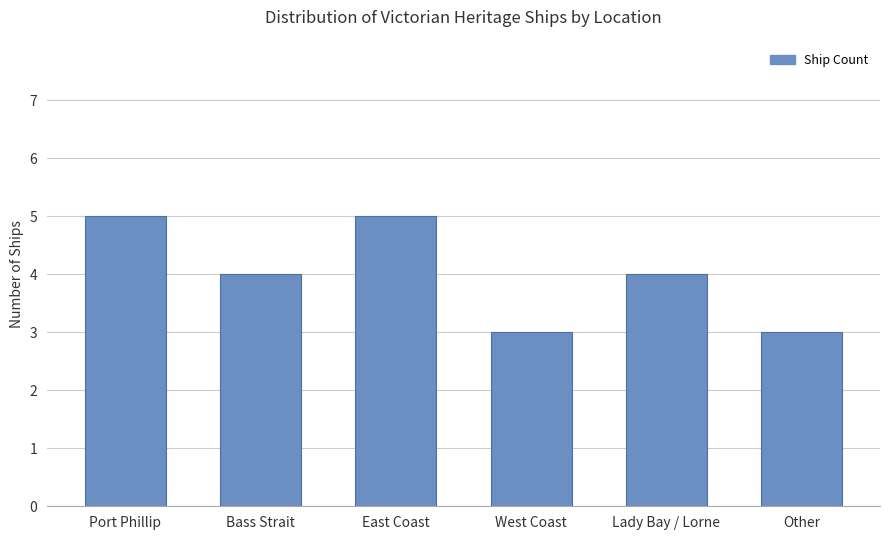

The value at West Coast is 5. True or false?

False